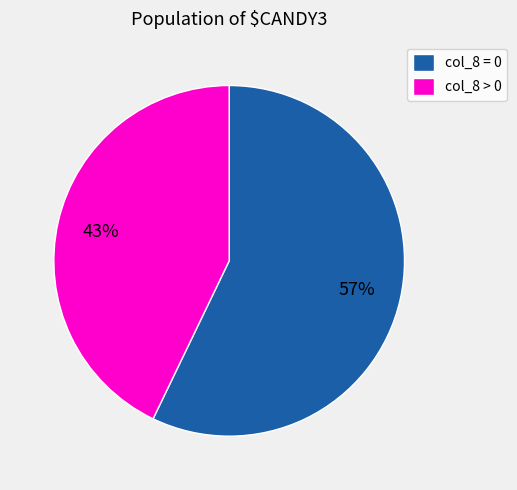

Is it true that col_8 = 0 is 71% of the pie?

False